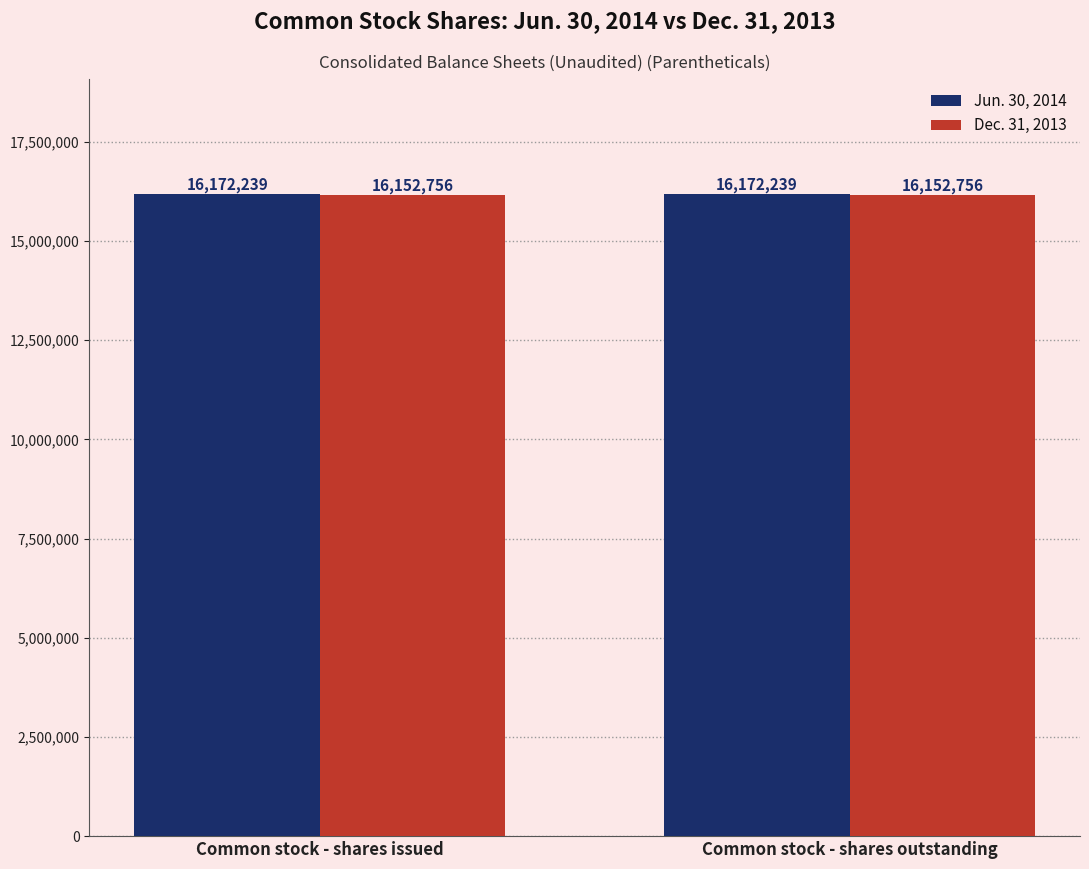

What is the value of the Dec. 31, 2013 bar at the 1st from the left?

16152756